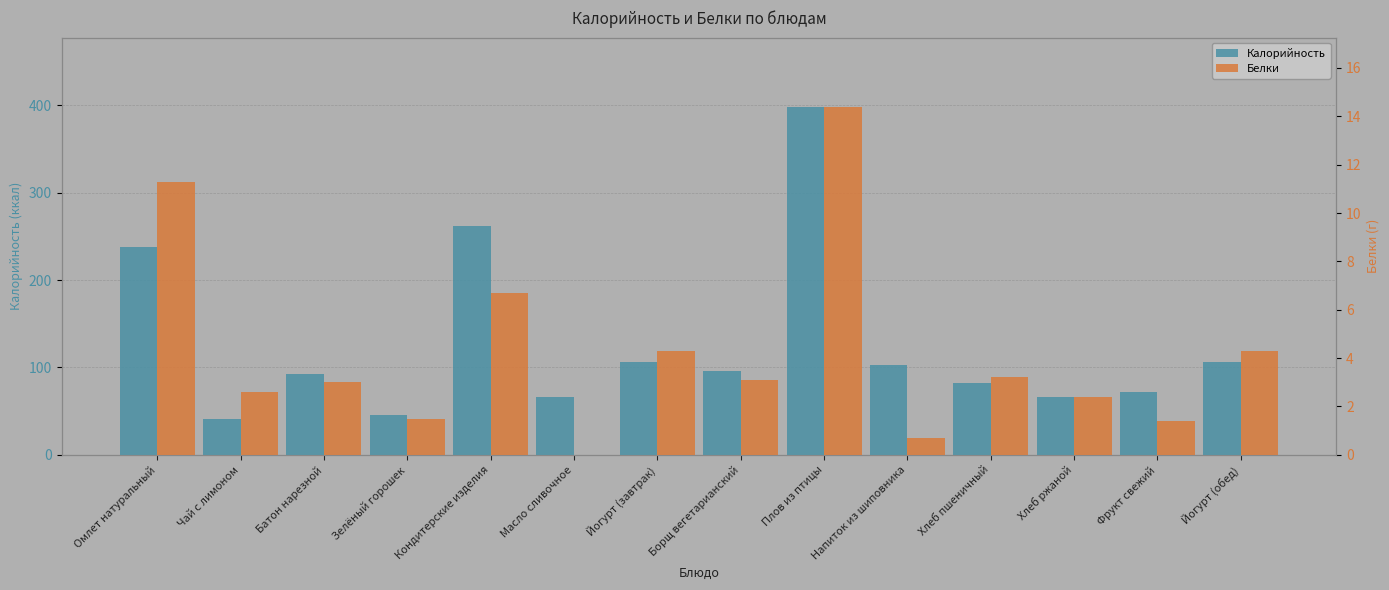

Which series has the largest total across all categories?

Калорийность